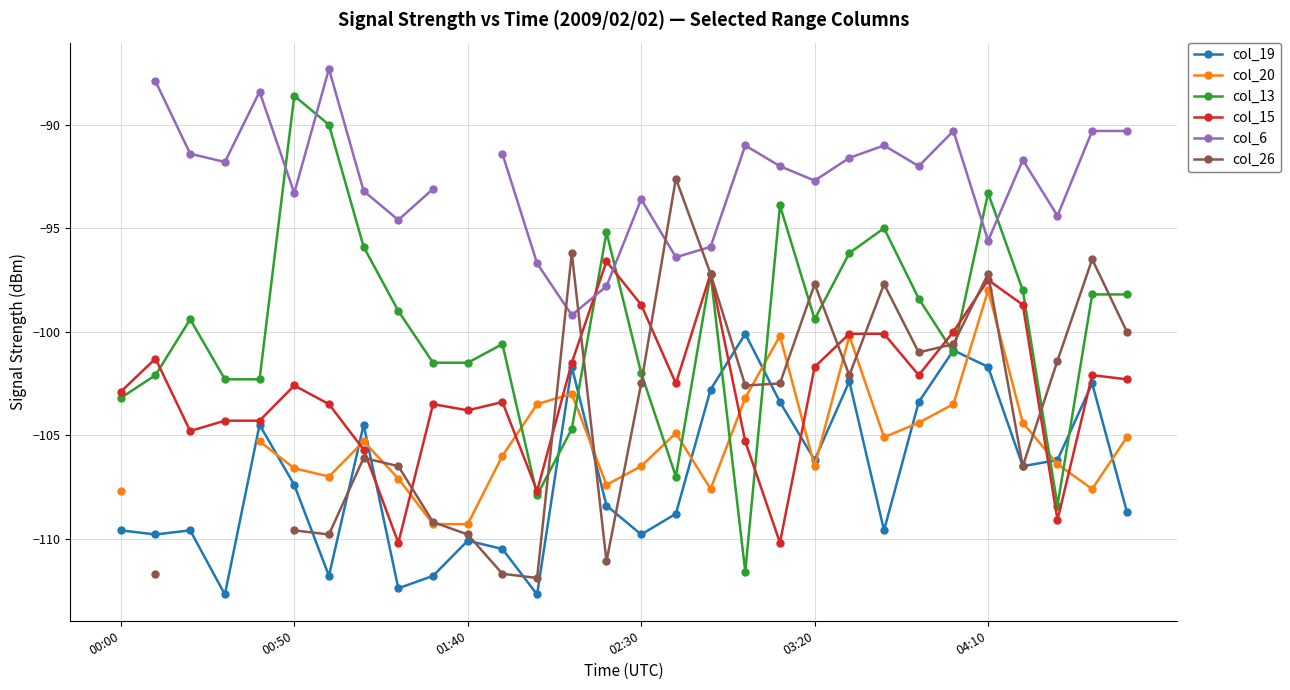

What position from the right is 13?

17